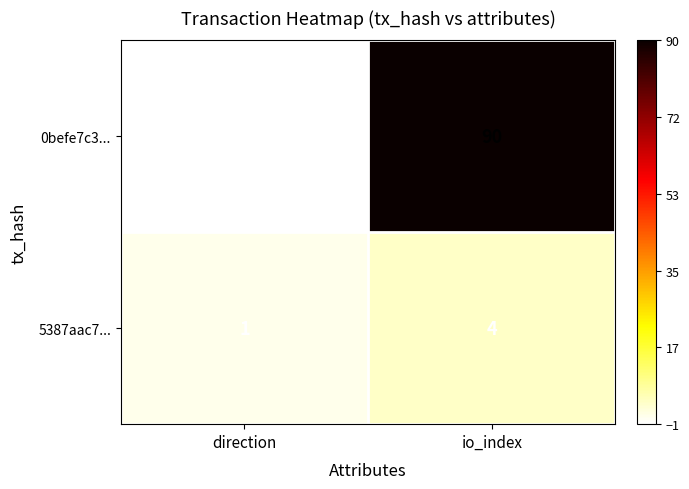

Where is 0befe7c3... nearest to the value 44?

direction